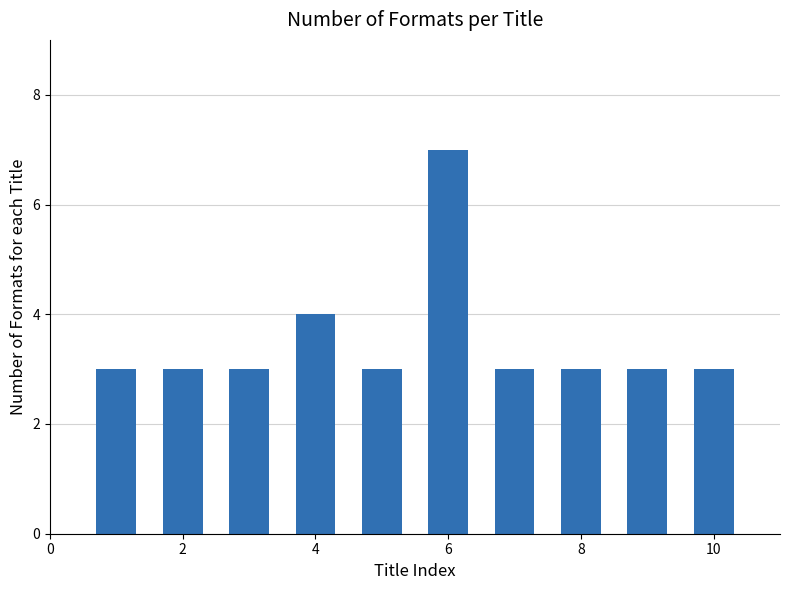

How many bars are there in total?

10